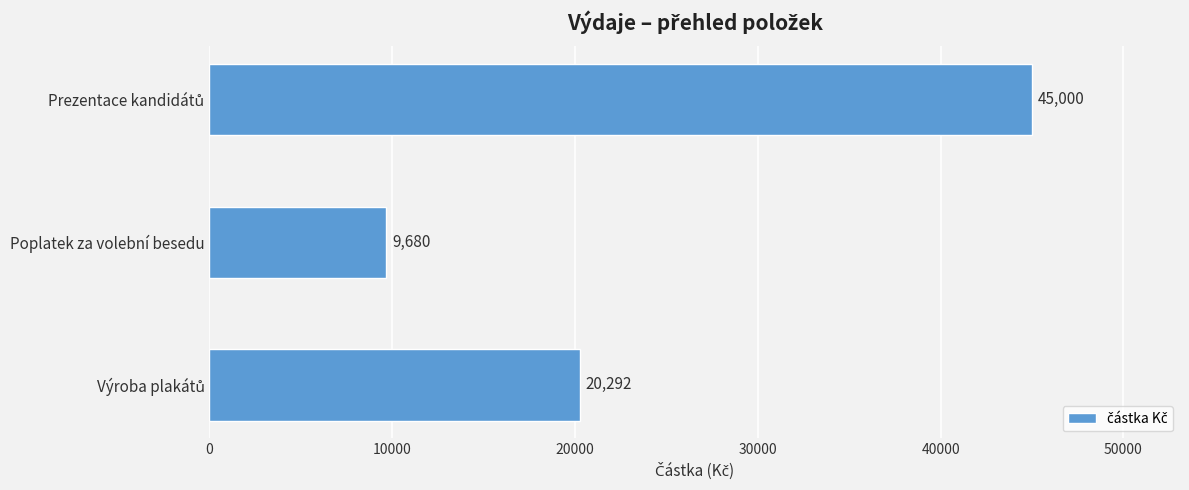

What is the average value?

24991